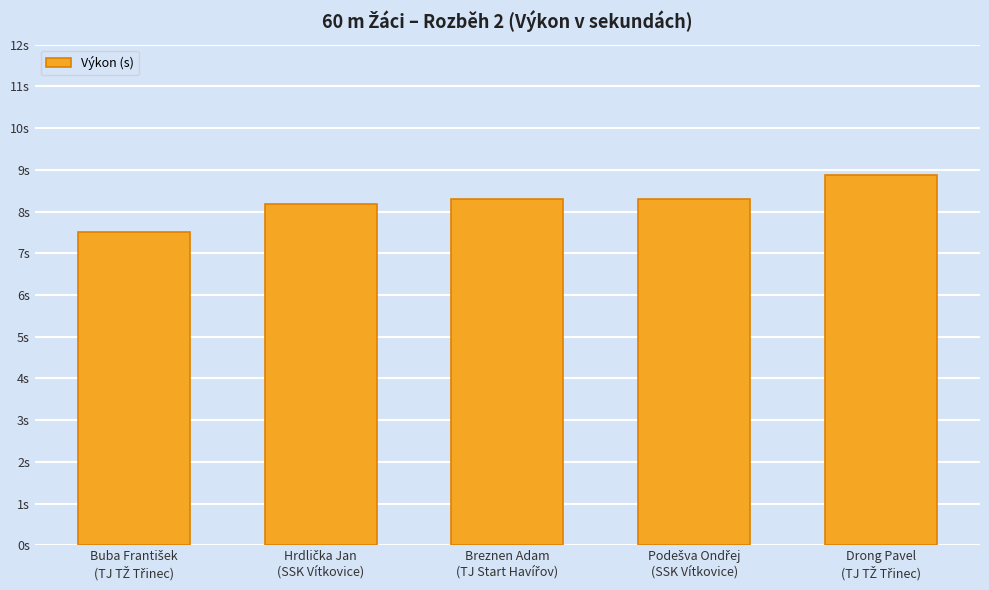

Does the chart contain any negative values?

No